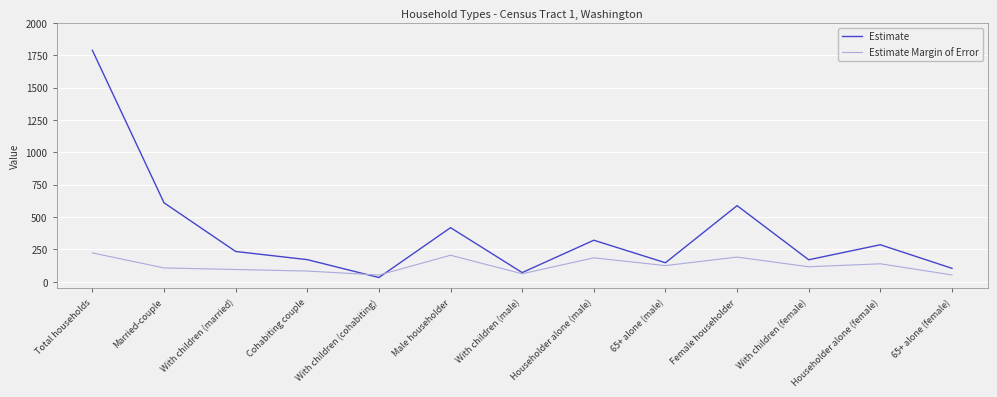

Rank the series by their average value, from lowest to highest.

Estimate Margin of Error, Estimate